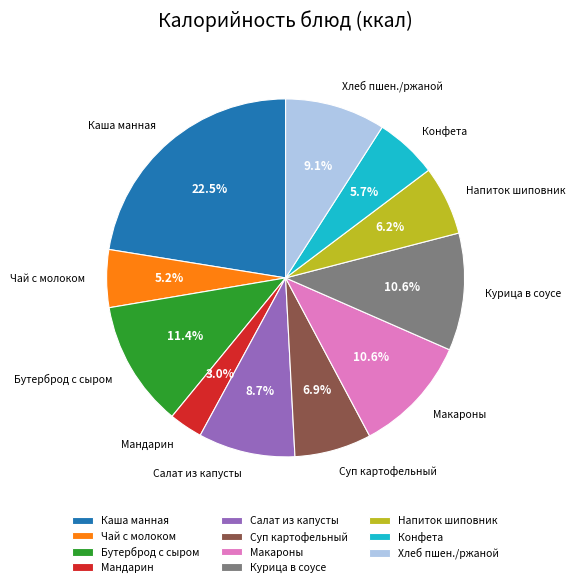

Approximately how many times larger is the value at Салат из капусты compared to Курица в соусе?

0.8